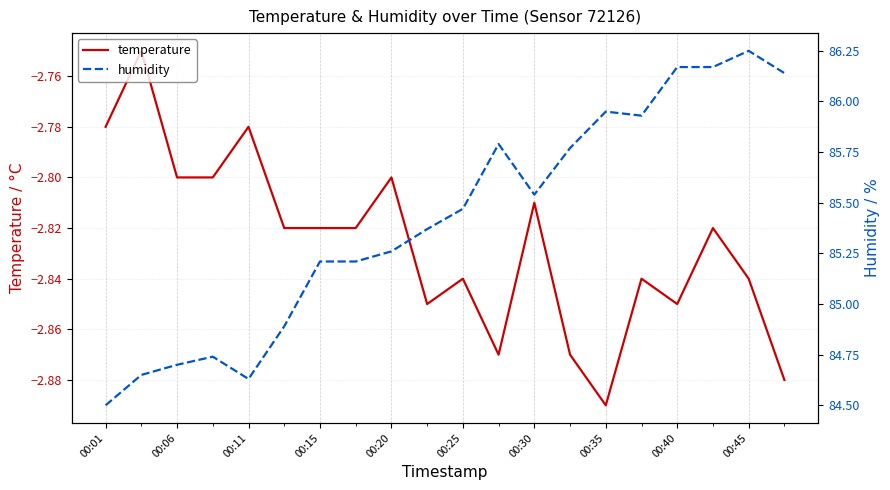

How many interior local valleys does the humidity series have?

3